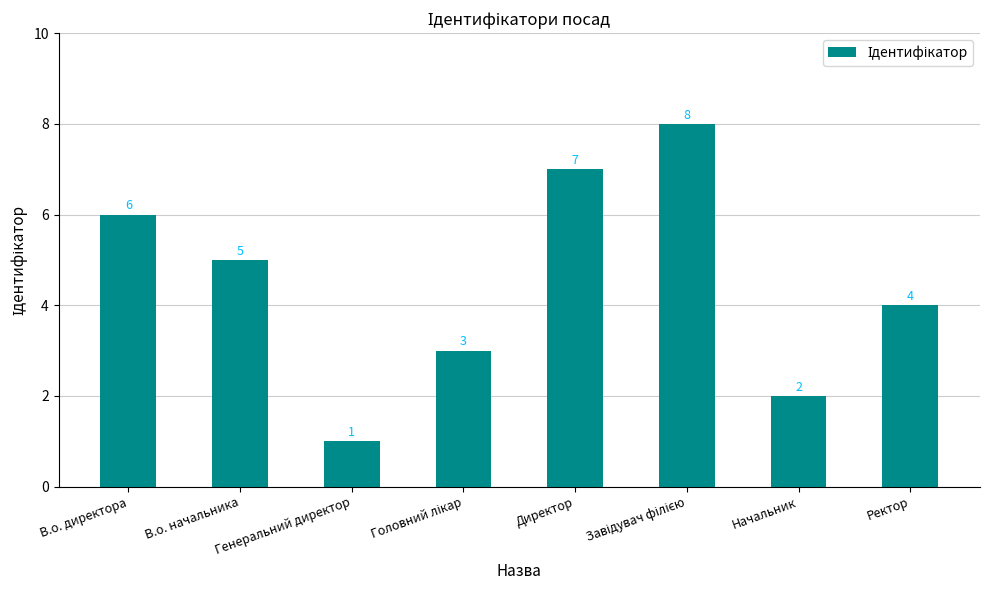

Count the values in the range 3 to 7.

5